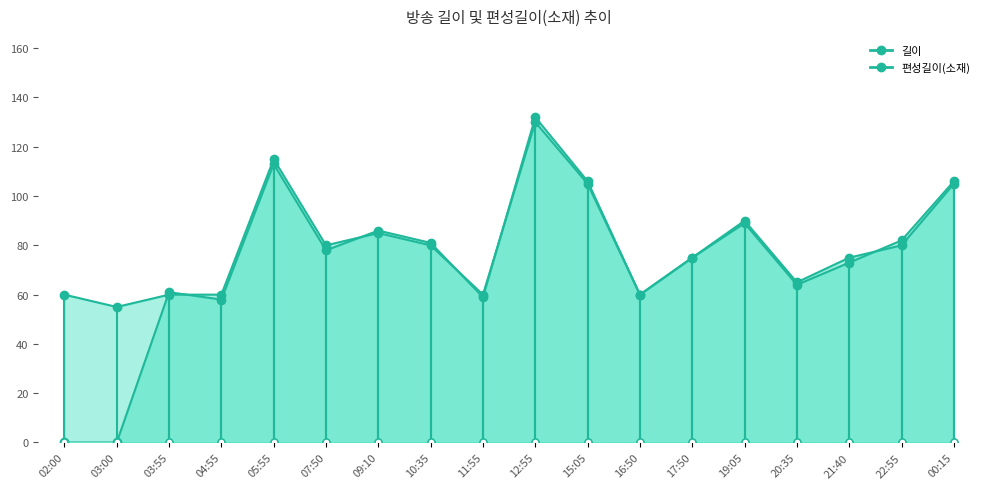

Between 17:50 and 10:35, which is larger?

10:35